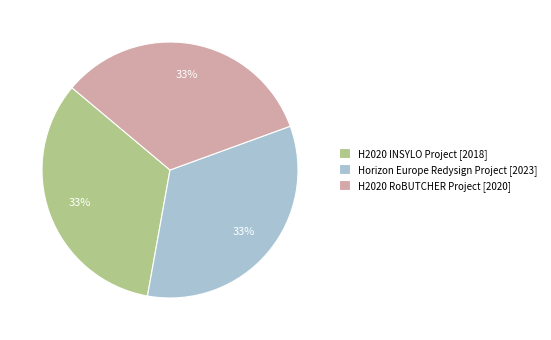

What is the ratio of the value at Horizon Europe Redysign Project [2023] to the value at H2020 INSYLO Project [2018]?

1.0